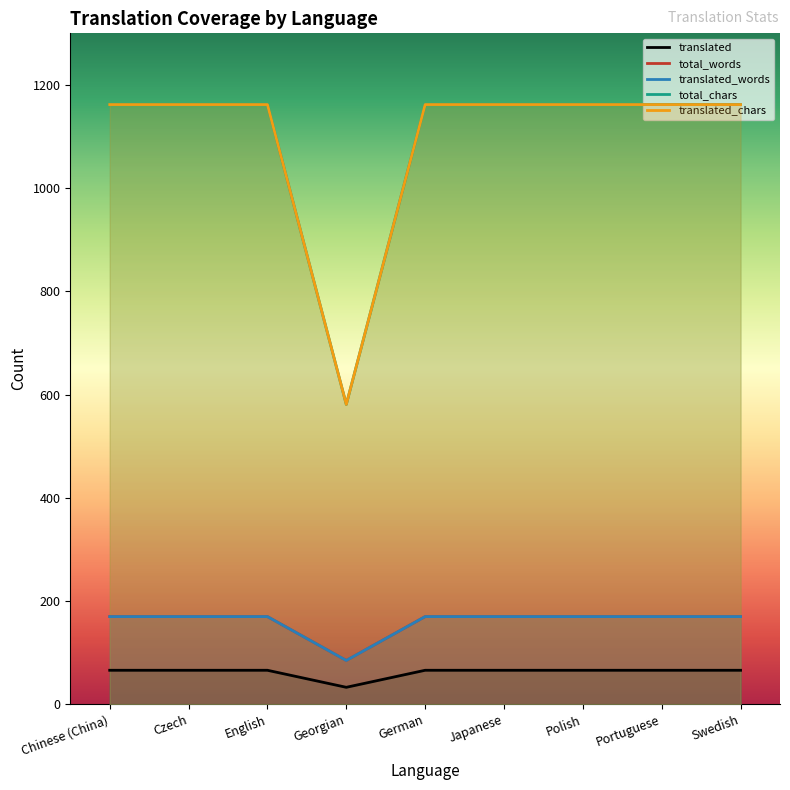

The value of translated_words at Polish is 170. True or false?

True